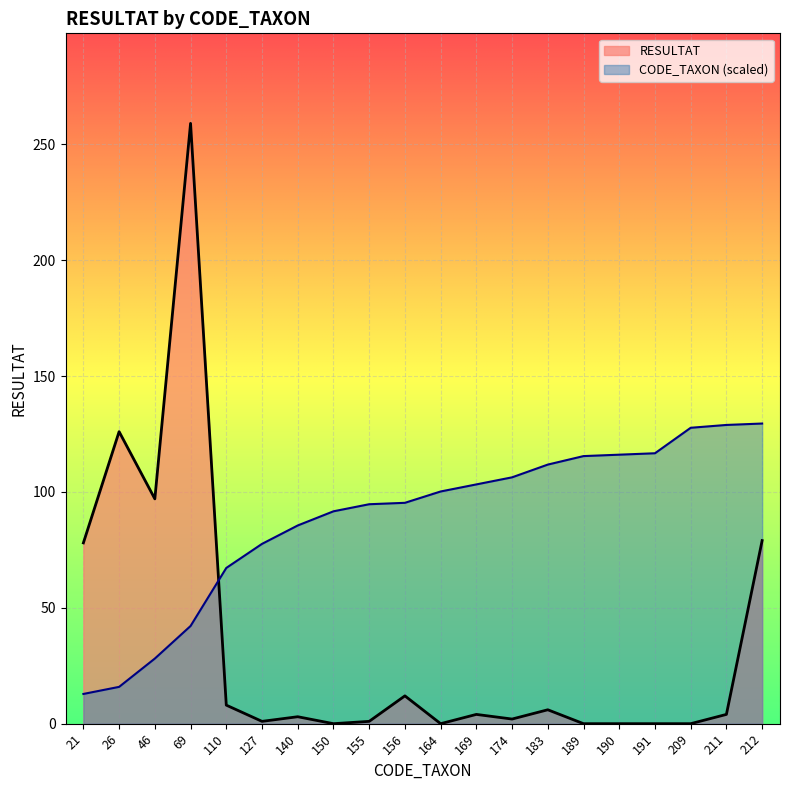

What is the value of the CODE_TAXON point at the 2nd from the left?

15.9